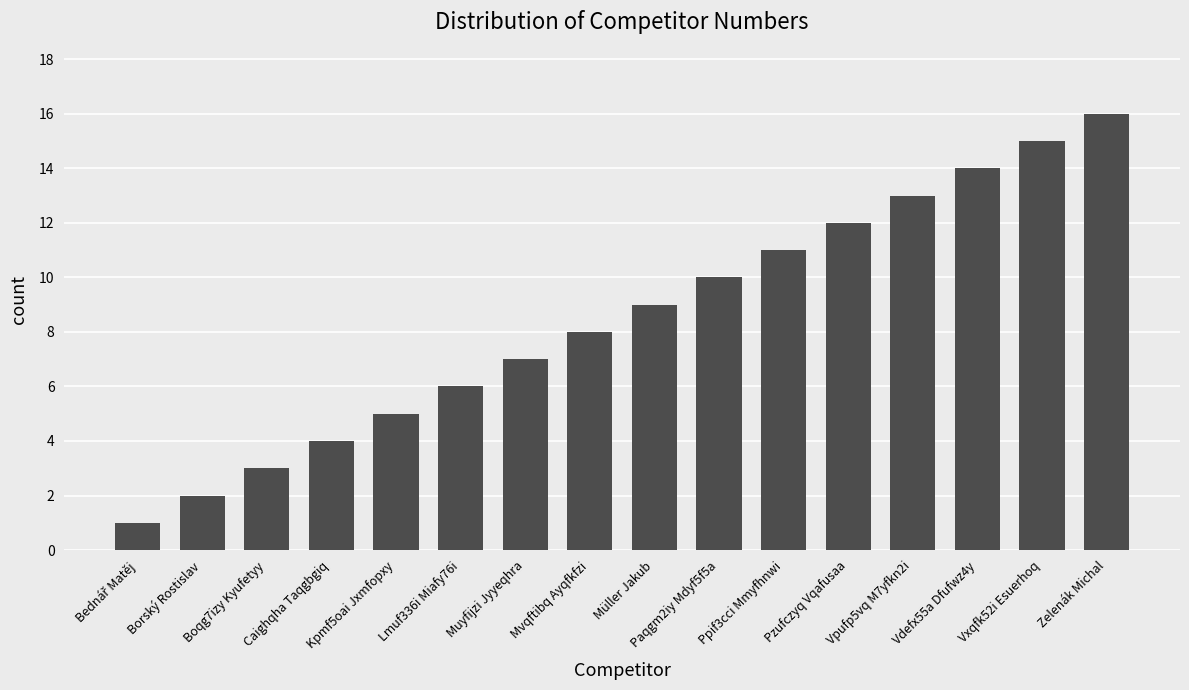

Reading right to left, what are all the values shown in this chart?

16	15	14	13	12	11	10	9	8	7	6	5	4	3	2	1